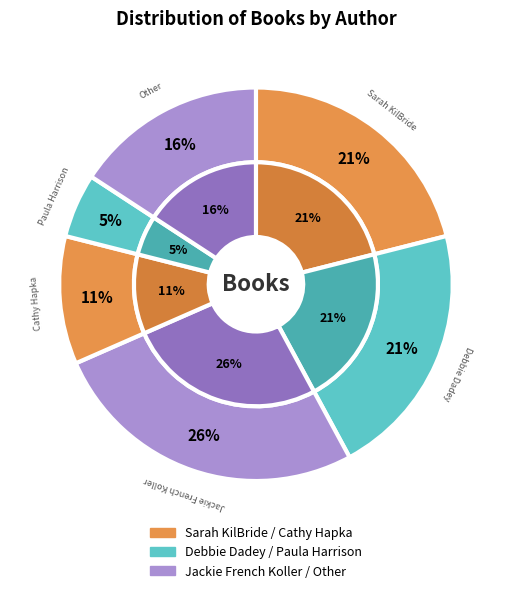

How many slices are in this pie chart?

6